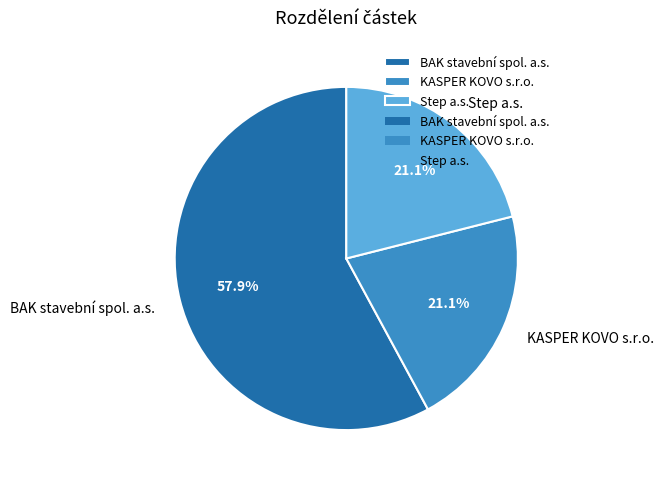

To the nearest percent, what is the difference between the largest and smallest slice percentages?

37%